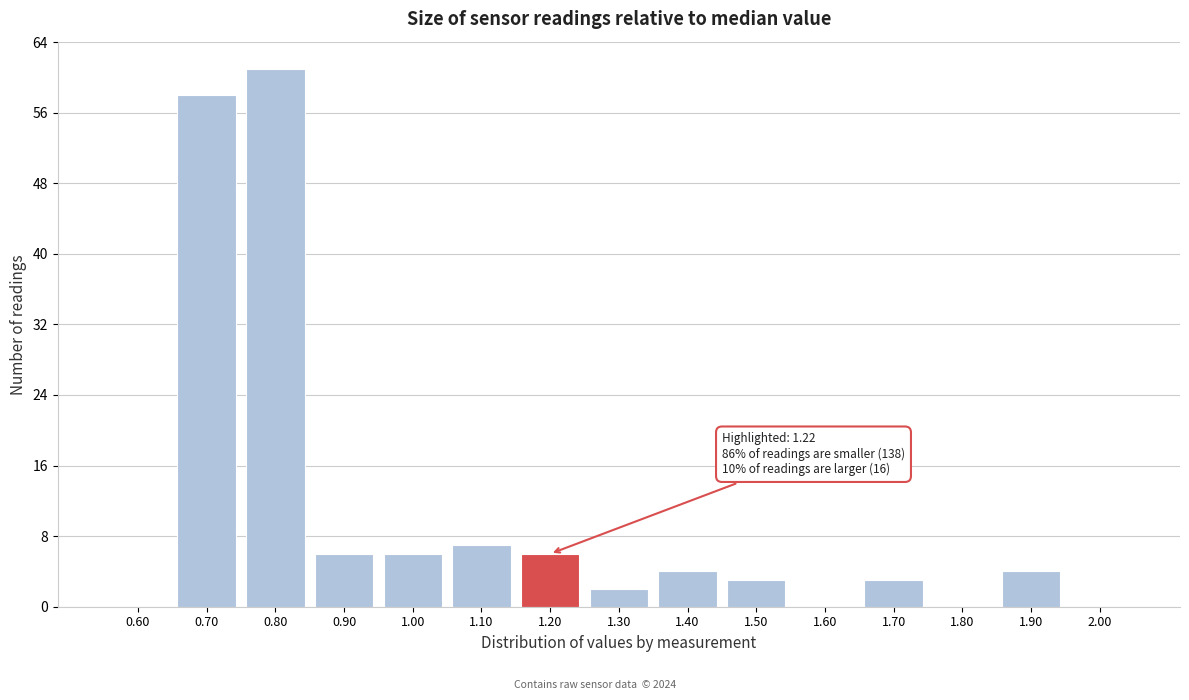

Reading left to right, what are all the values shown in this chart?

0.60=0	0.70=58	0.80=61	0.90=6	1.00=6	1.10=7	1.20=6	1.30=2	1.40=4	1.50=3	1.60=0	1.70=3	1.80=0	1.90=4	2.00=0